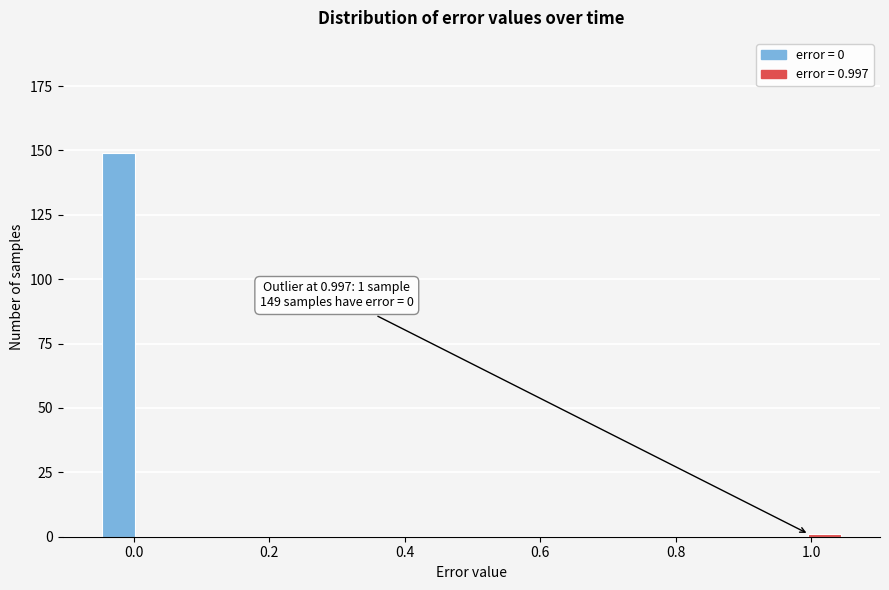

Around what value on the x-axis is the tallest bar? Give the approximate position of its centre, as read against the axis.

-0.02